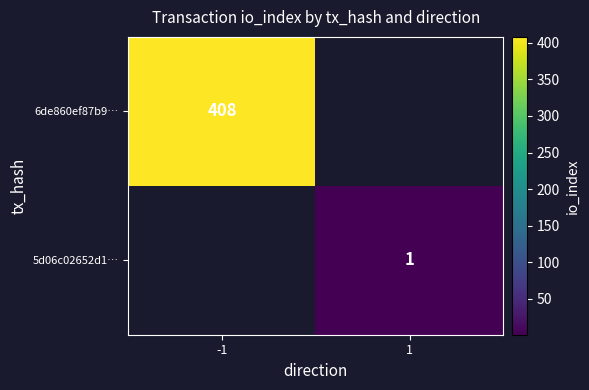

Is it true that 6de860ef87b9… equals 408 at -1?

True